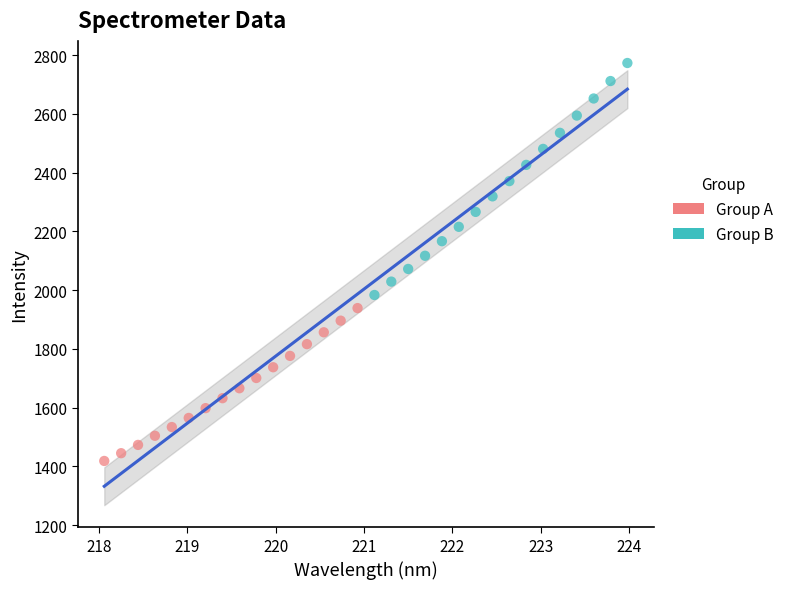

Which series reaches the minimum Y coordinate?

Group A